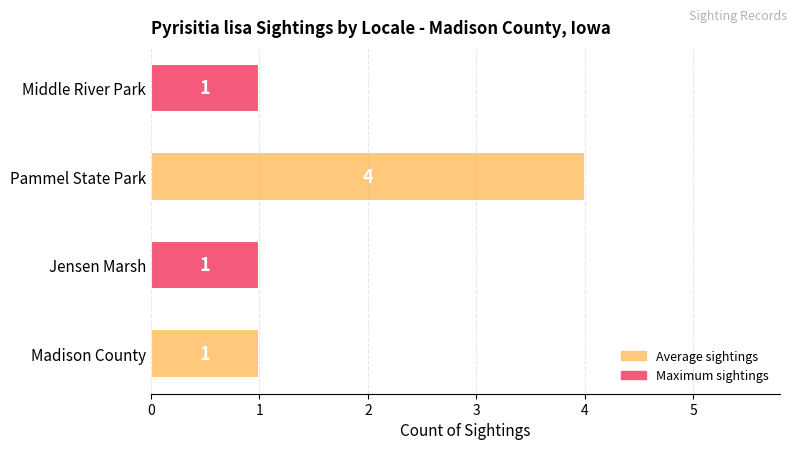

How many data points does each series have?

4